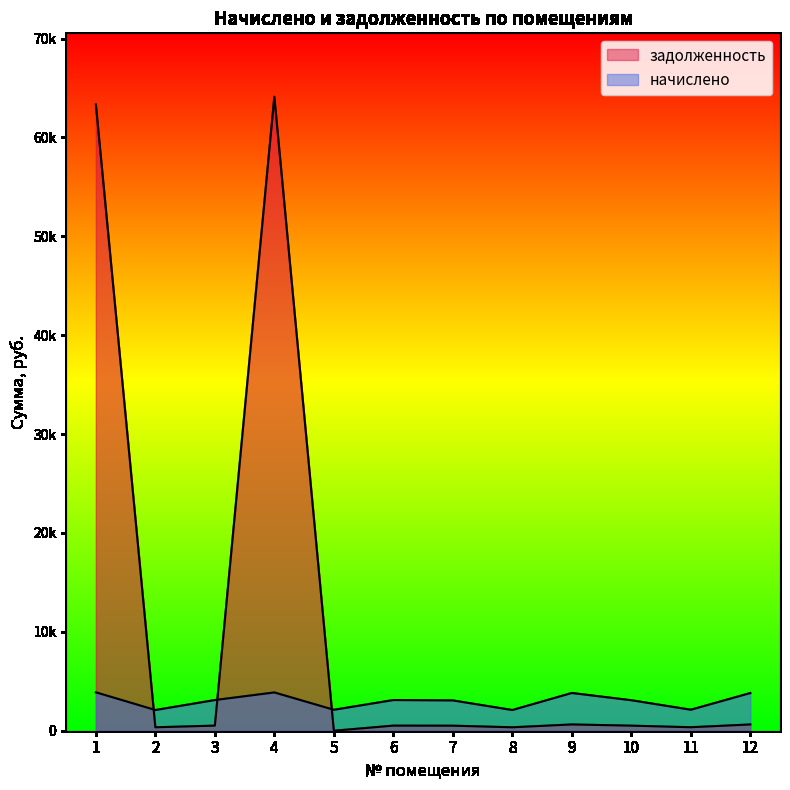

At which category is the sum across all series the highest?

4